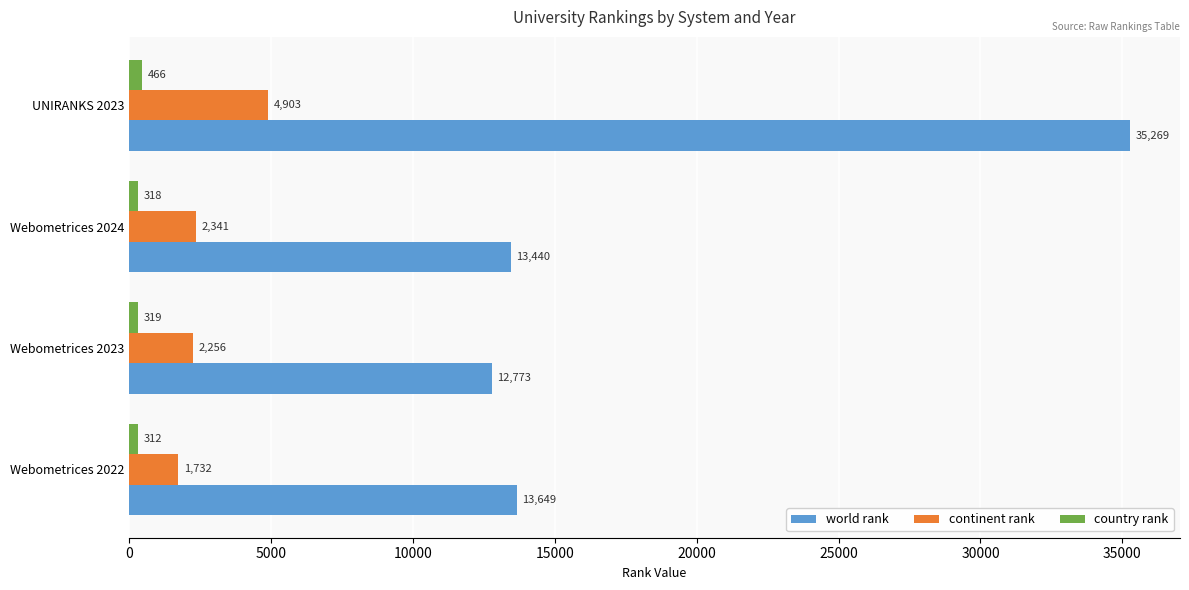

Is it true that country rank equals 318 at Webometrices 2024?

True